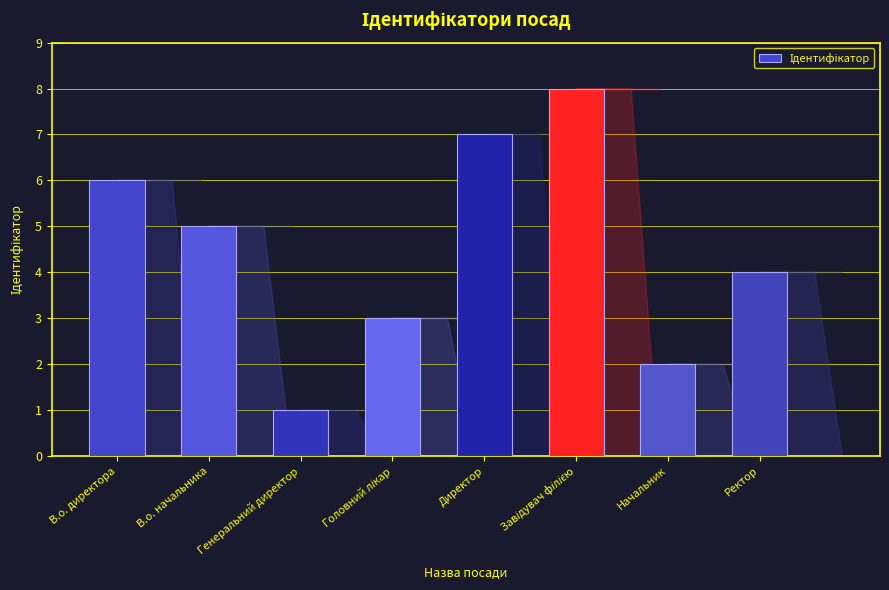

What is the difference between the second highest and second lowest values?

5